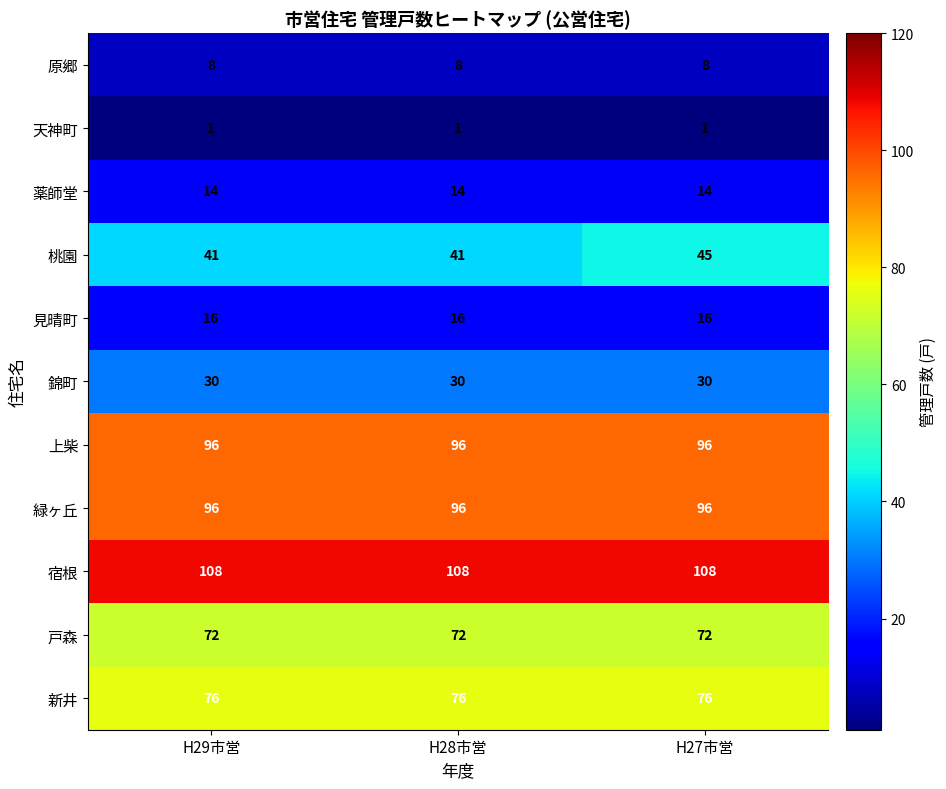

What is the sum of all 戸森 values?

216